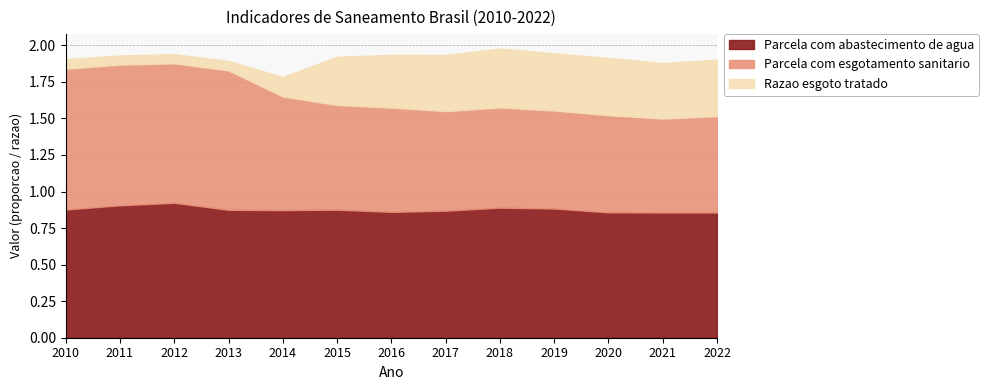

What is the total value across all series at 2017?

1.9